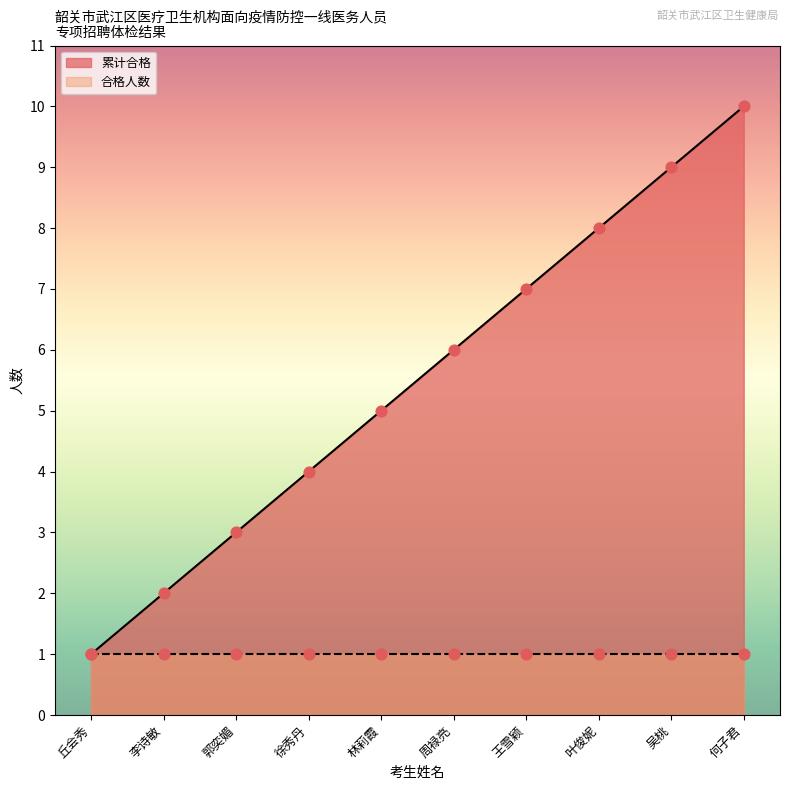

Approximately how many times larger is the value at 叶俊妮 compared to 郭奕媚?

2.7